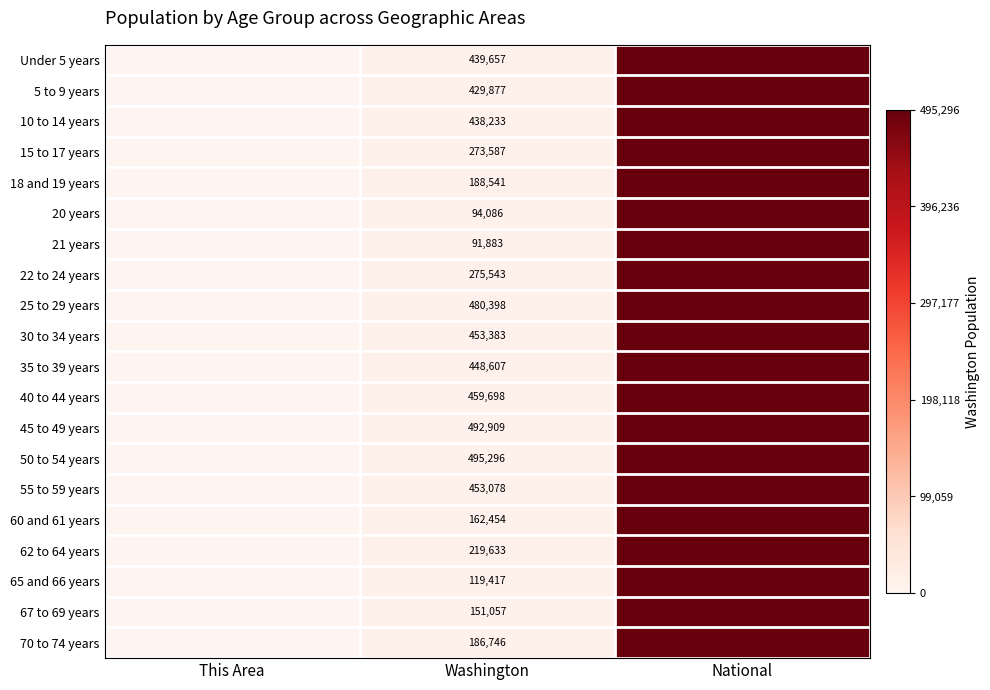

The value of 62 to 64 years at Washington is 219633.0. True or false?

True